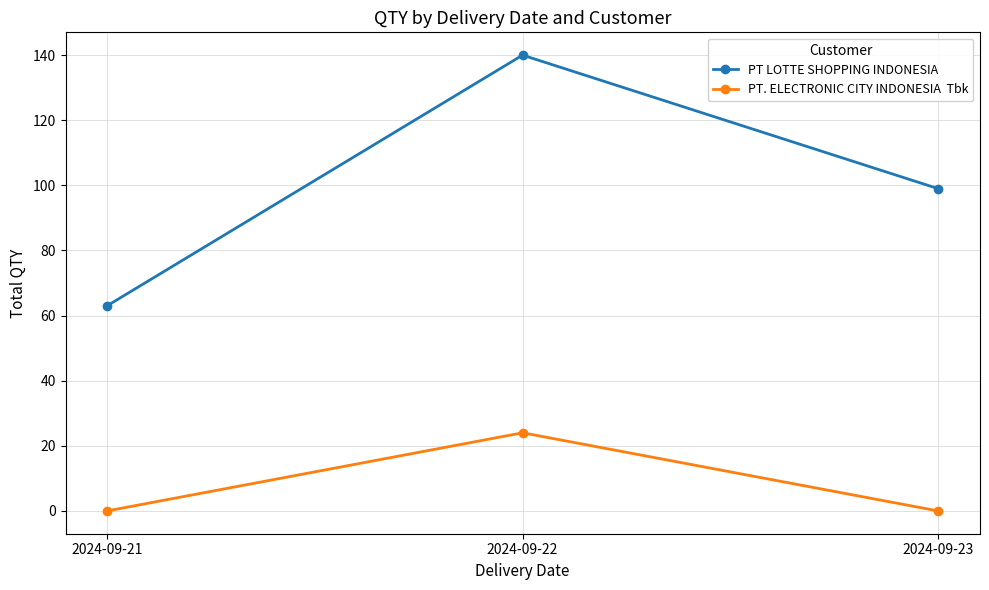

At which category is the sum across all series the highest?

2024-09-22